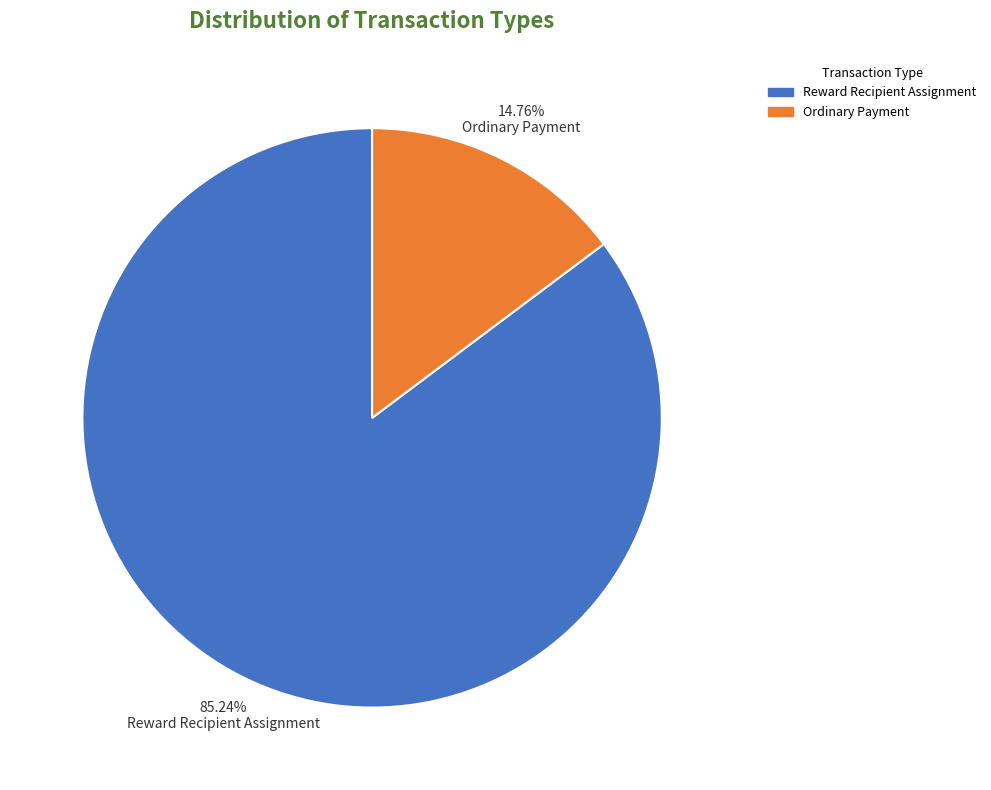

Is there any slice that represents more than half of the pie?

Yes